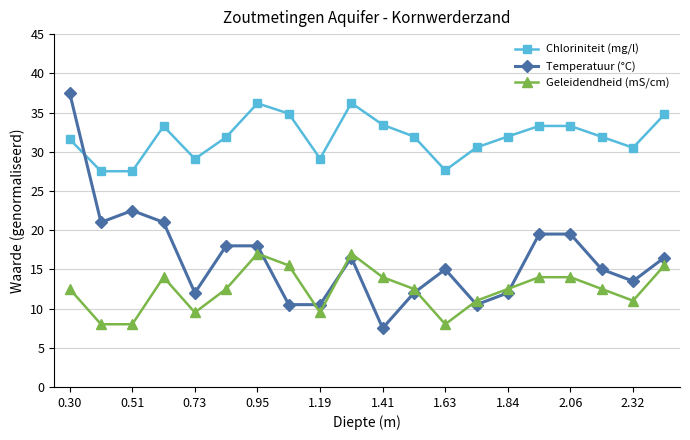

Rank the series by their average value, from highest to lowest.

Chloriniteit (mg/l), Temperatuur (°C), Geleidendheid (mS/cm)